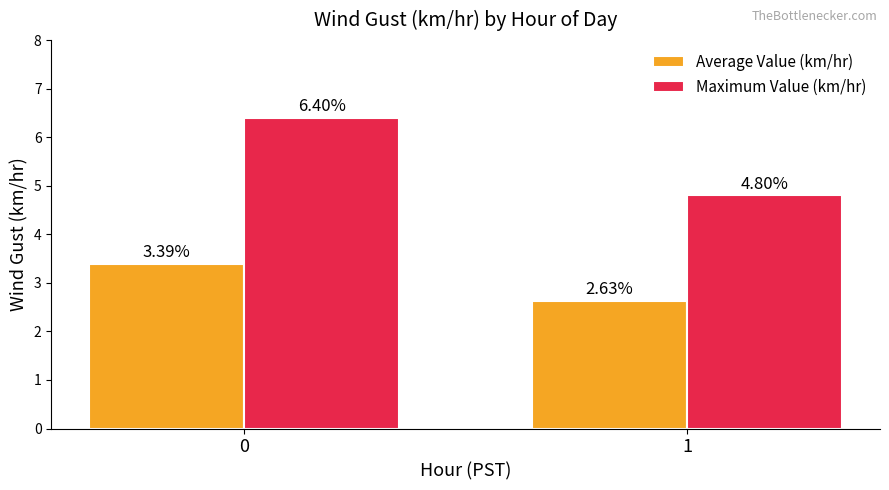

Rank the series by their maximum value, from highest to lowest.

Maximum Value (km/hr), Average Value (km/hr)